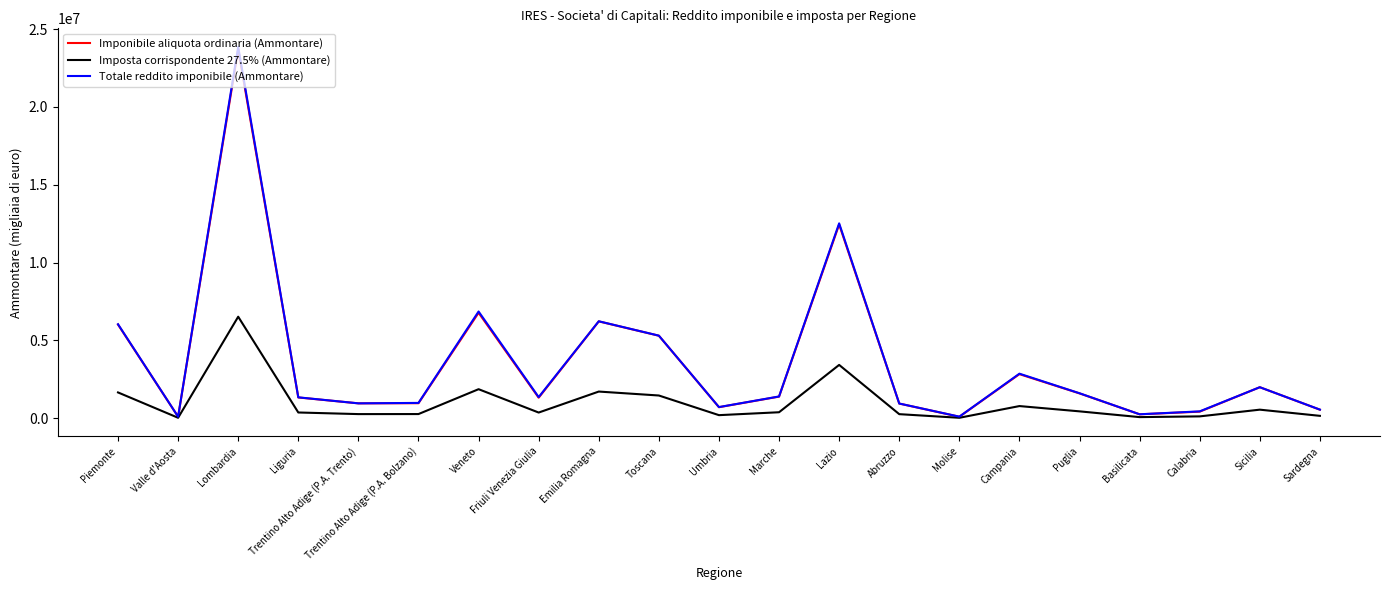

What is the difference between the maximum and minimum values in the Imposta corrispondente 27.5% (Ammontare) series?

6495714